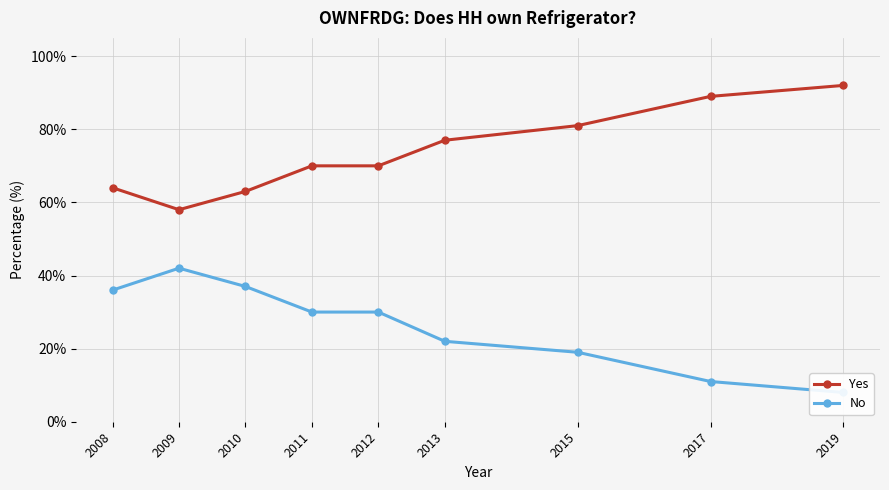

Where is No nearest to the value 25?

2013